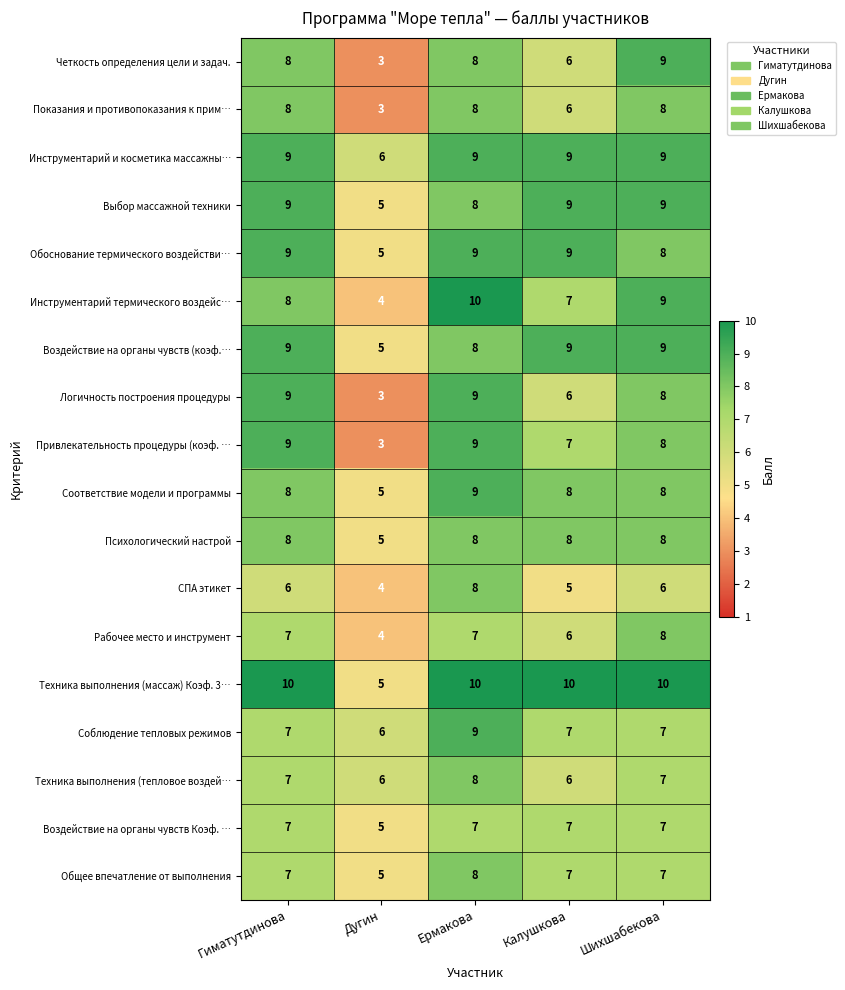

What is the greatest value displayed?

10